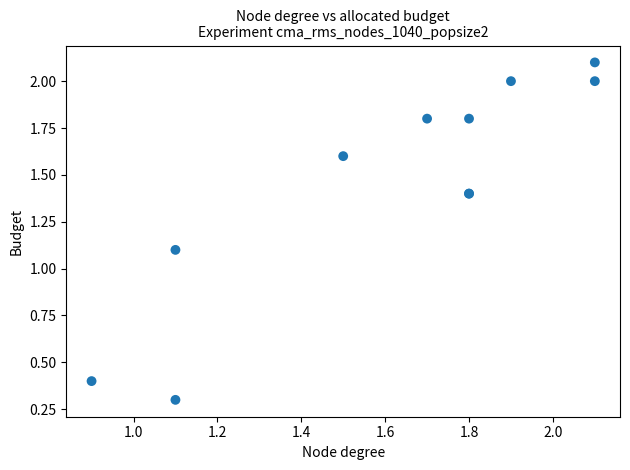

What Y value in the scatter plot is closest to 1?

1.1